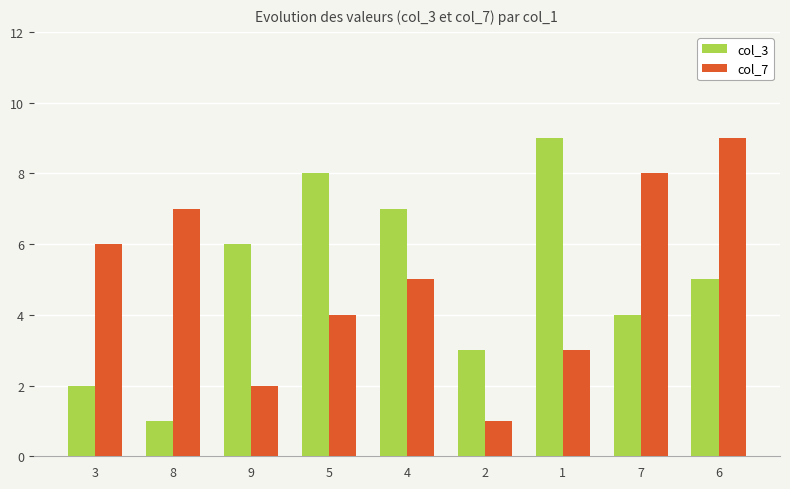

True or false: col_3 has a value of 3 at 5.

False